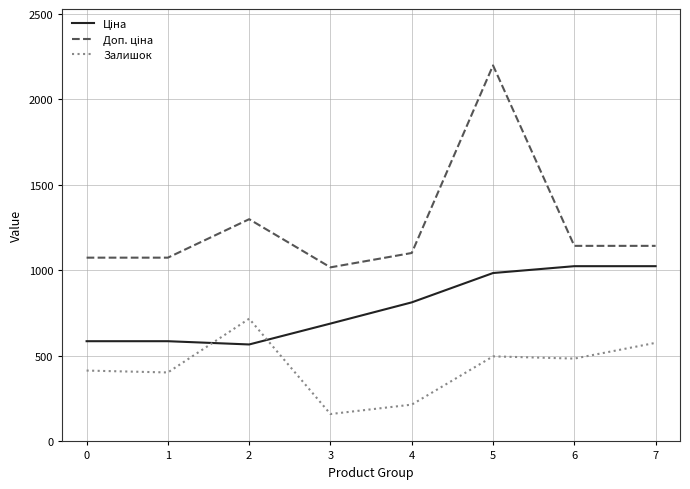

At which category does the chart reach its peak across all series?

5